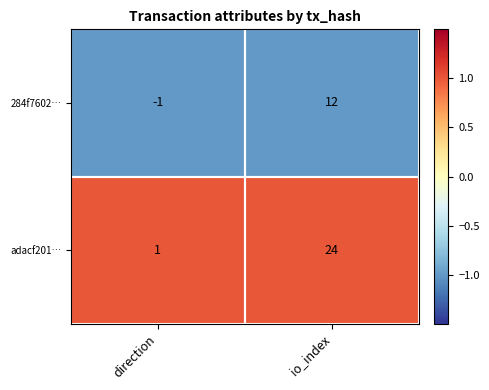

Which category has the lowest value across all series?

direction